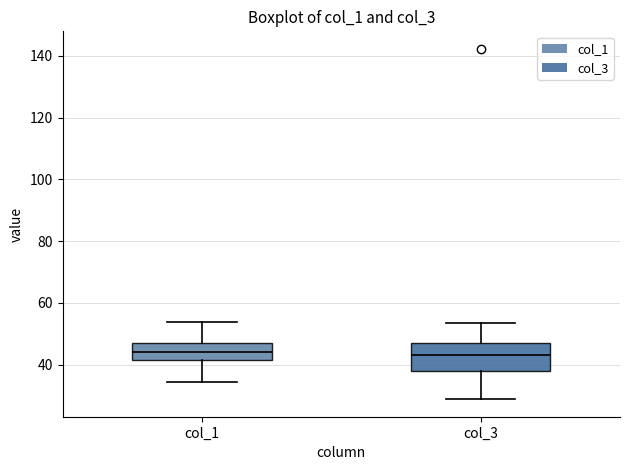

Comparing the boxes themselves (not the whiskers), which one is the tallest?

col_3